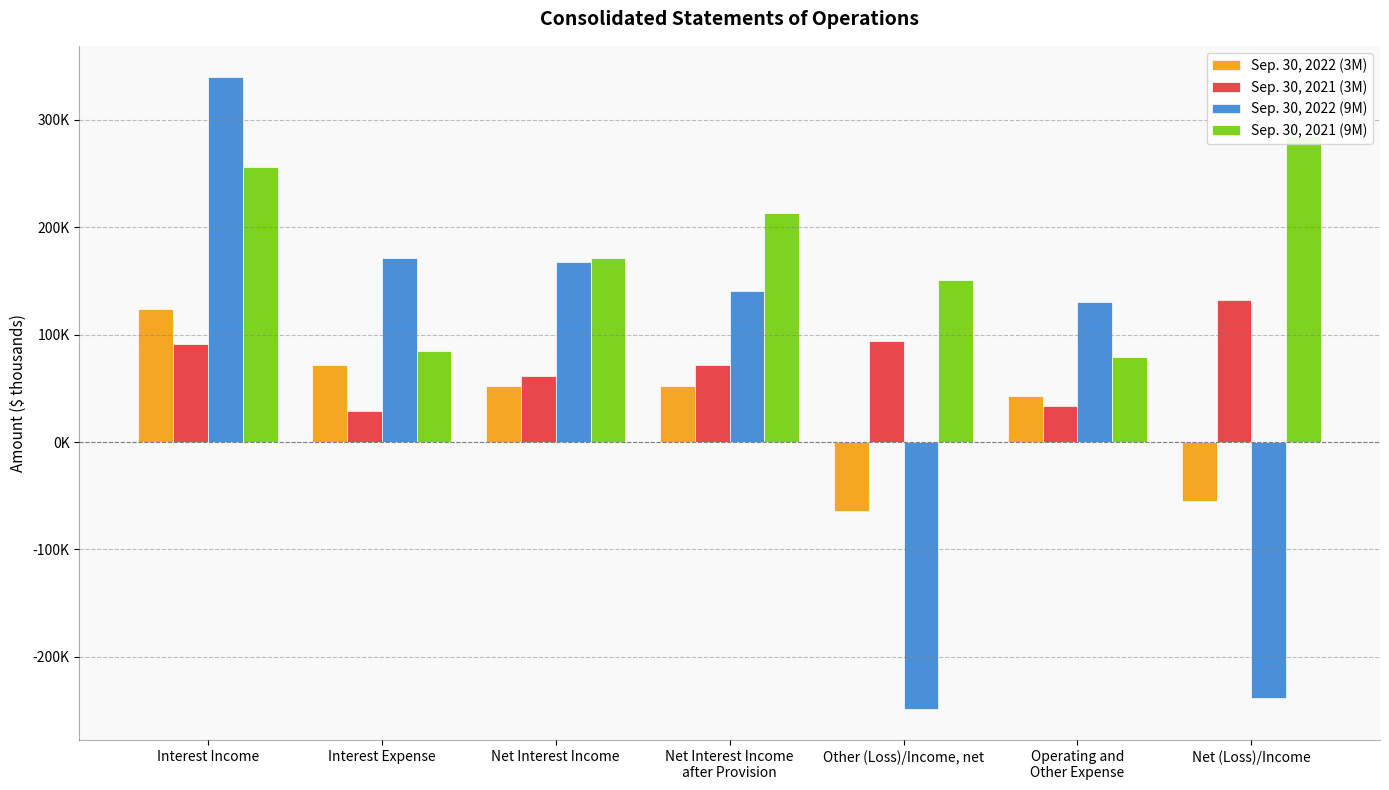

Read the Sep. 30, 2022 (9M) value at Net Interest Income
after Provision.

140452